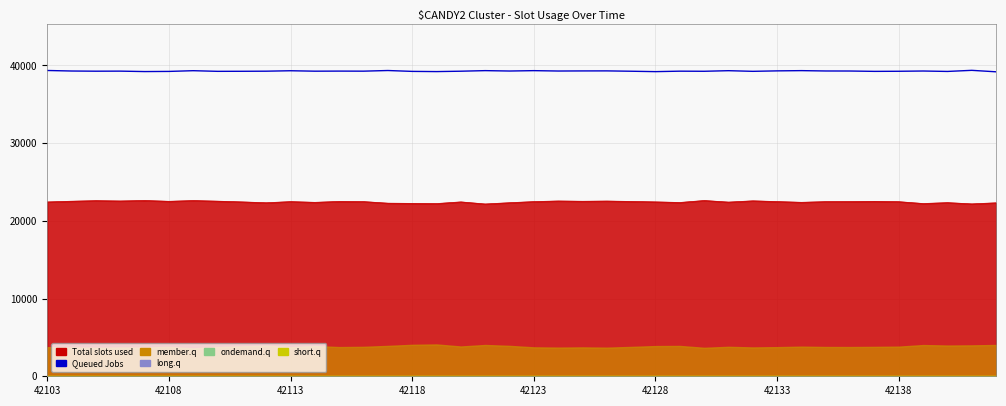

What is the sum of all values?

1571028